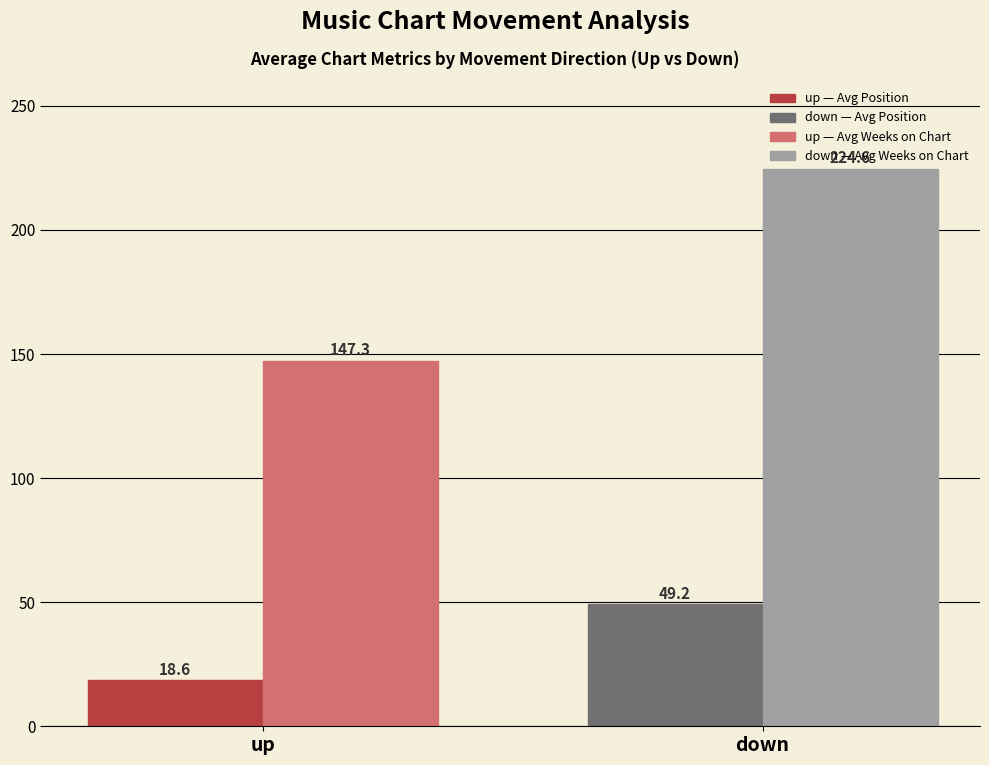

What is the difference between the highest and lowest values at up?

128.7